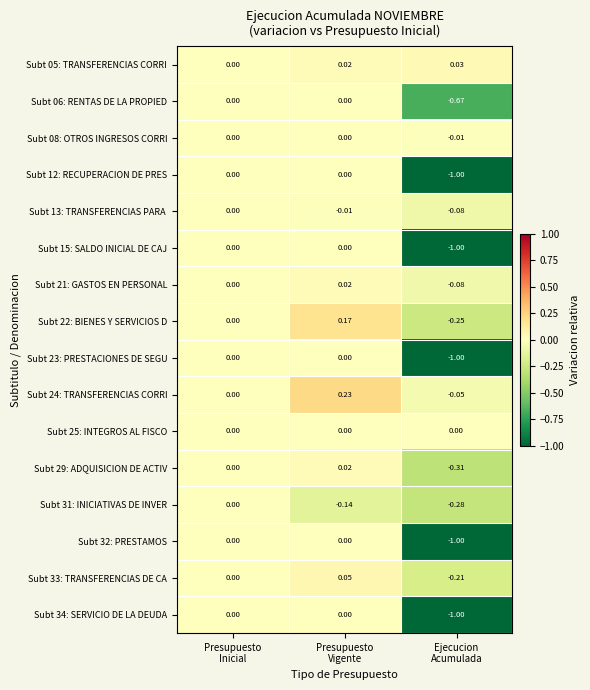

Which category has the highest value across all series?

Presupuesto
Vigente